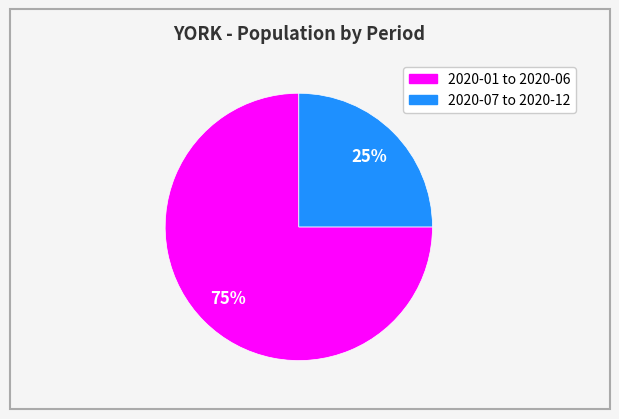

Is there a majority slice in this chart?

Yes